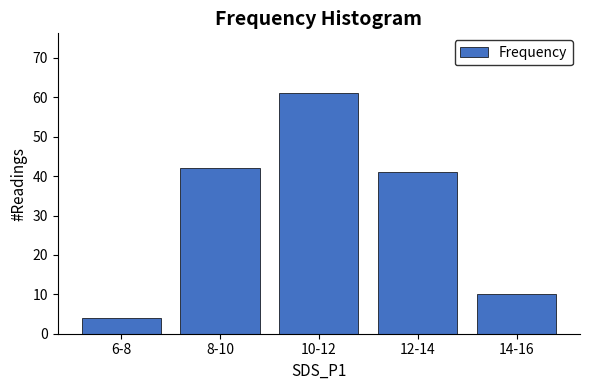

Reading left to right, transcribe all the data shown in this chart.

6-8=4	8-10=42	10-12=61	12-14=41	14-16=10